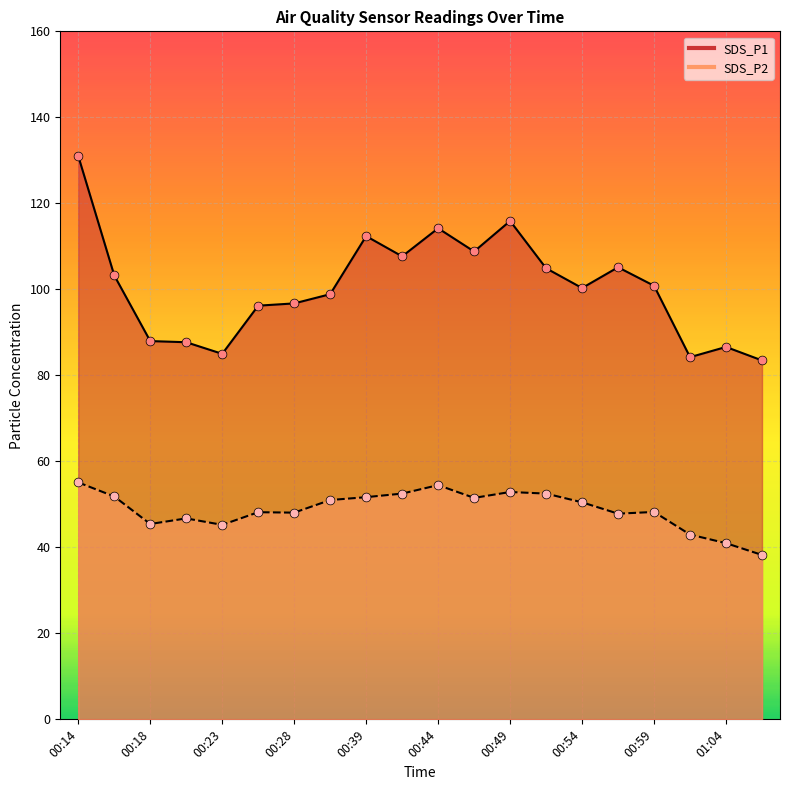

Which series contains the lowest Y value?

SDS_P2